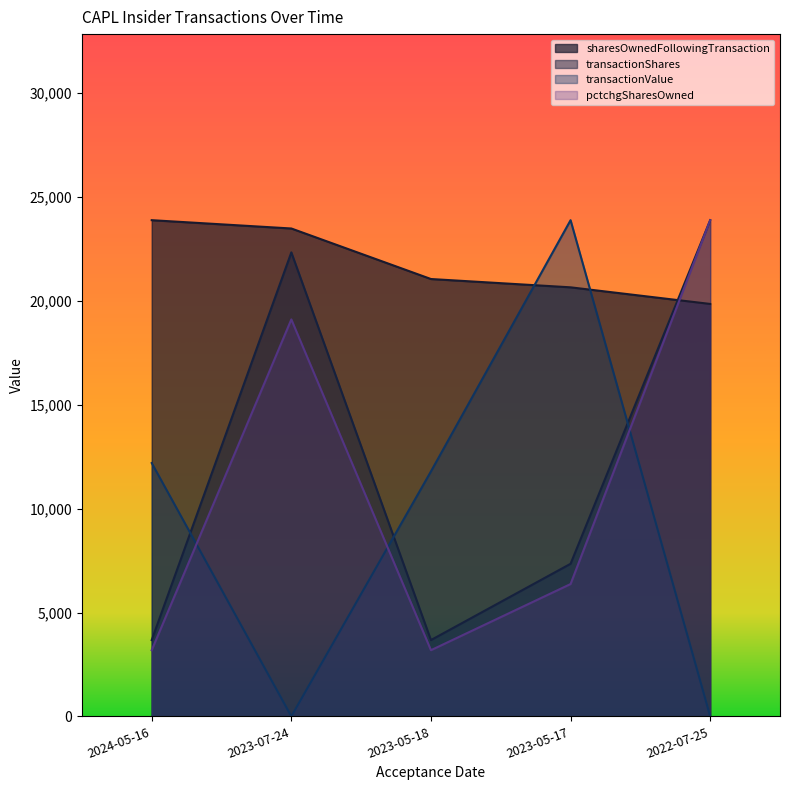

At which category does pctchgSharesOwned reach its first local valley?

2023-05-18